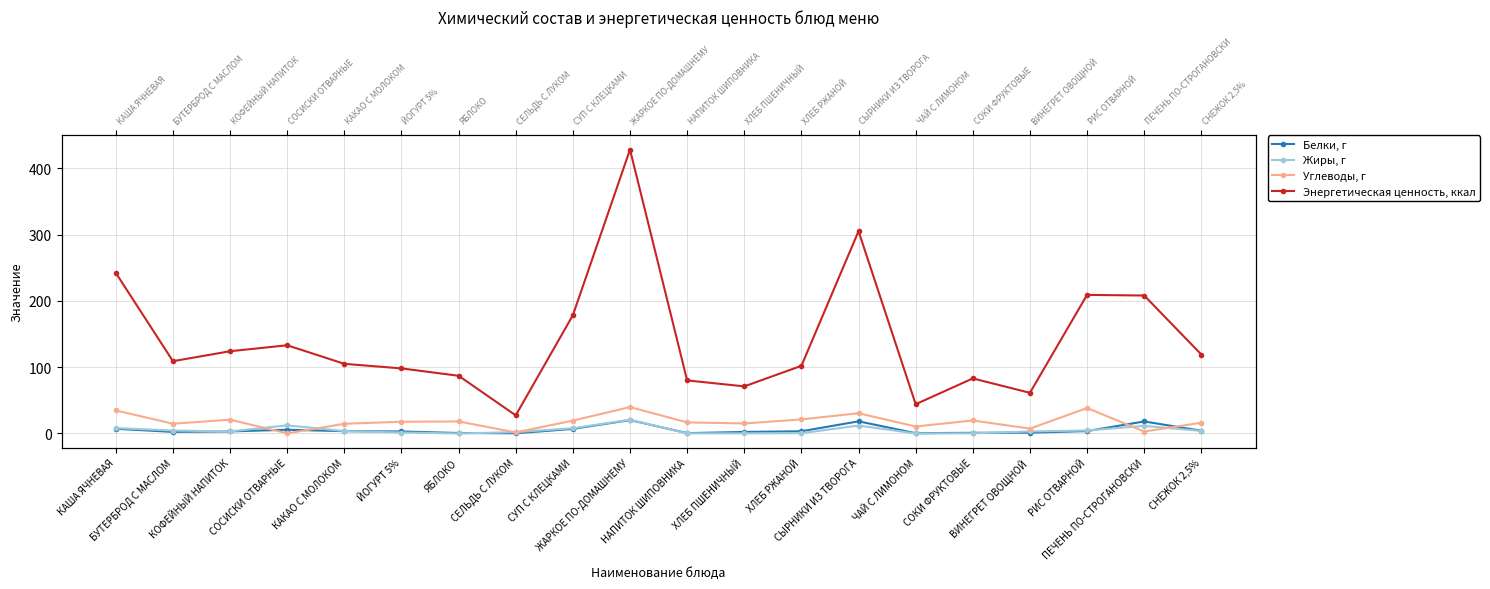

How many times do Жиры, г and Белки, г cross each other?

5